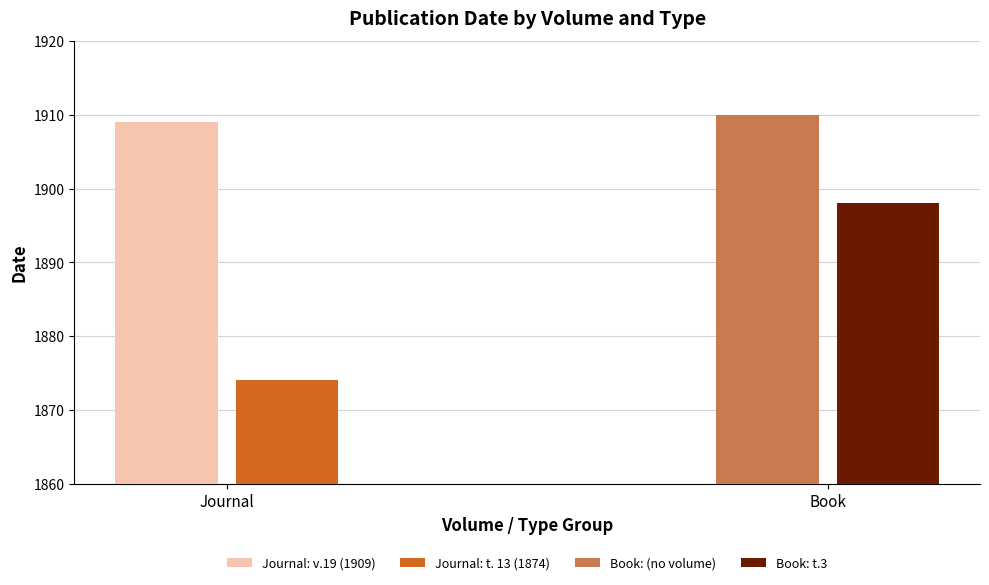

Does the chart contain any negative values?

No